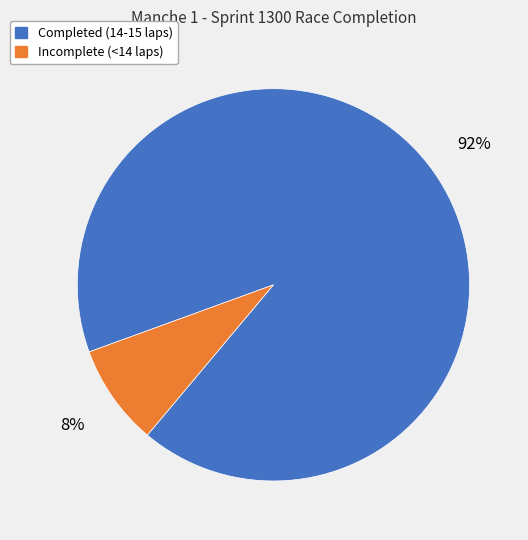

How many slices are in this pie chart?

2